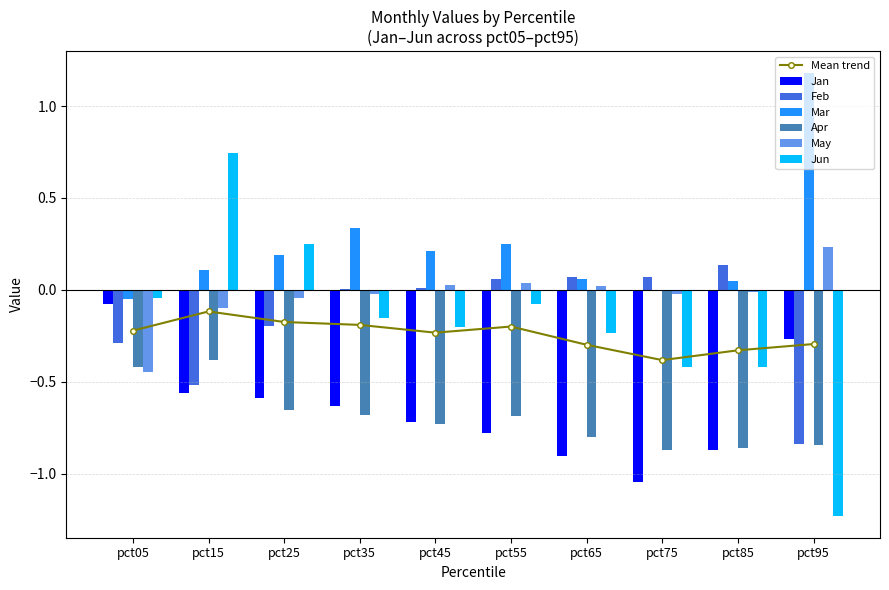

Is the value of Apr at pct45 greater than the value of Jun at pct05?

No